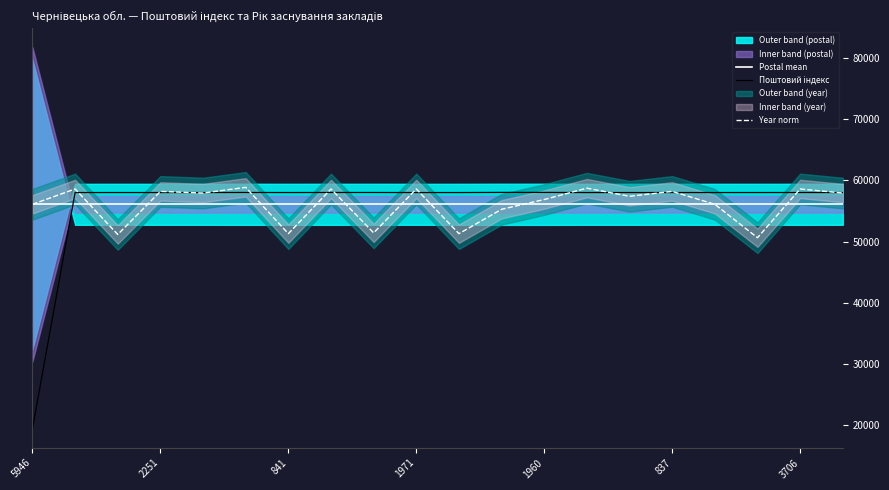

True or false: Поштовий індекс has more than 0 points higher than both neighbors.

True